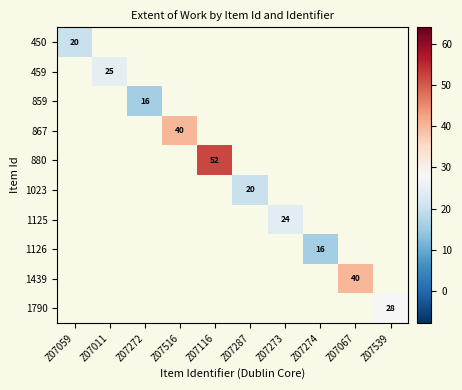

Is it true that 867 equals 40 at Z07516?

True